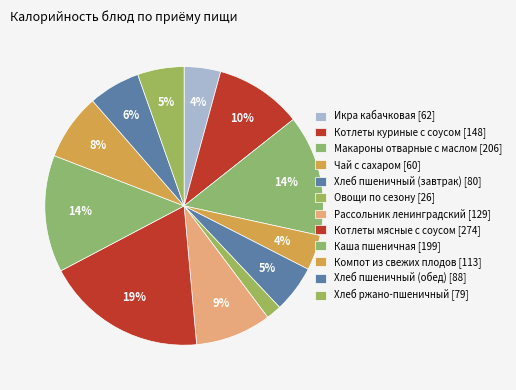

To the nearest percent, what percentage of the pie is Хлеб ржано-пшеничный?

5%